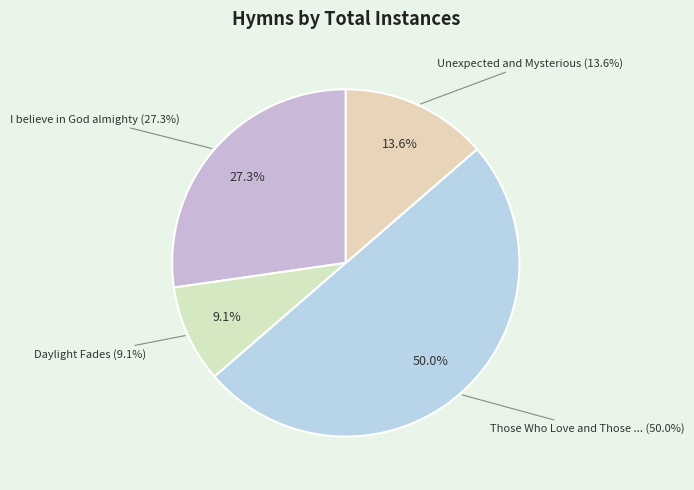

Which slice is the largest?

Those Who Love and Those who Labor